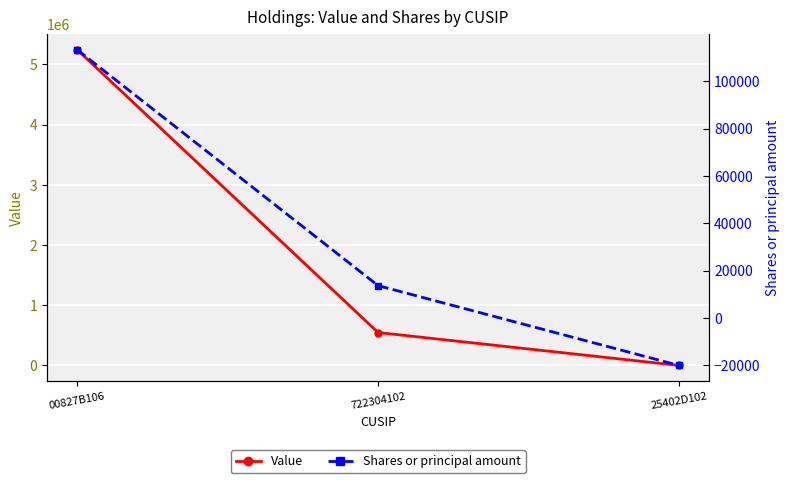

Reading left to right, extract all data points from this chart.

Value: 00827B106=5244000	722304102=547000	25402D102=0
Shares or principal amount: 00827B106=113320	722304102=13635	25402D102=-20086